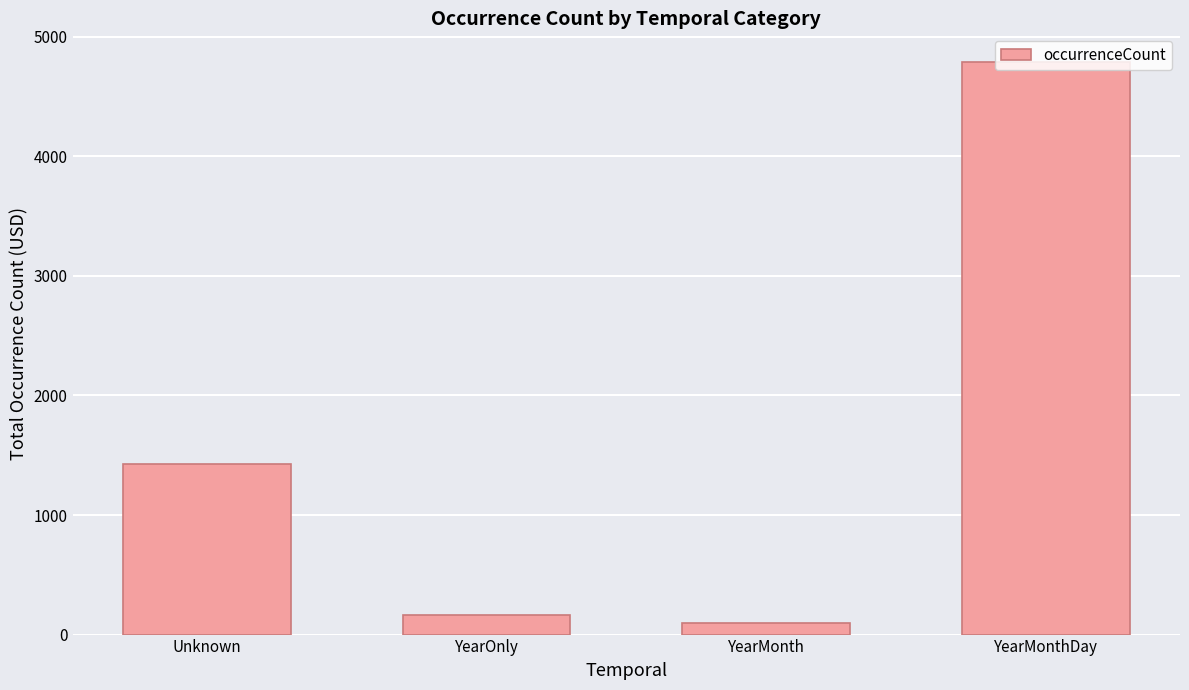

What is the sum of all values?

6470